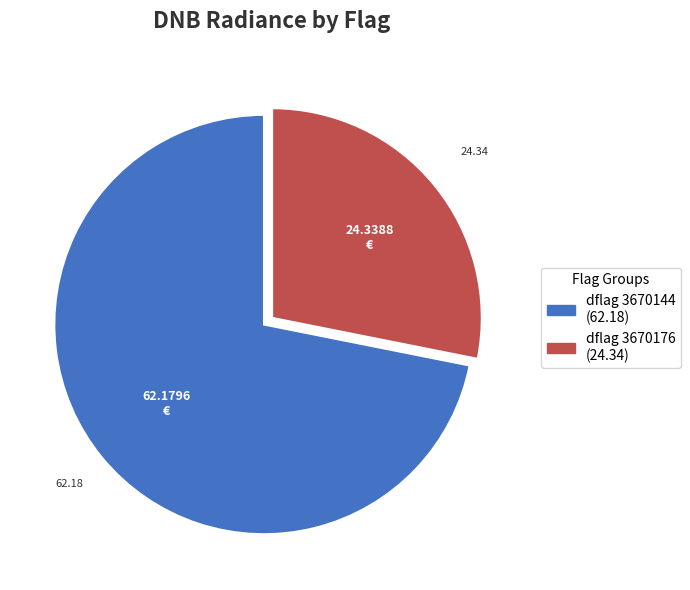

Is there any slice that represents more than half of the pie?

Yes